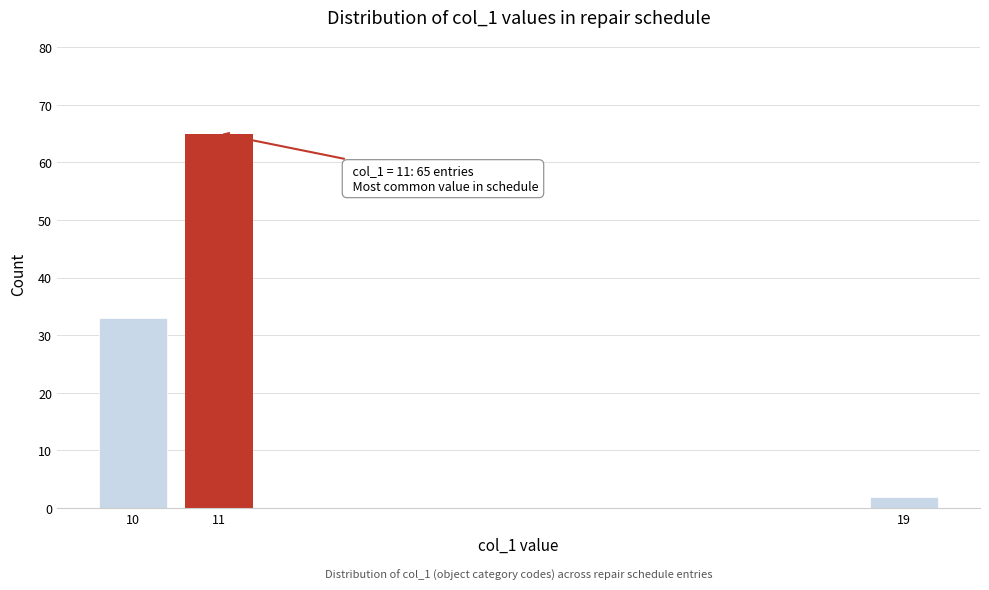

Reading right to left, list all the values displayed in this chart.

19=2	11=65	10=33